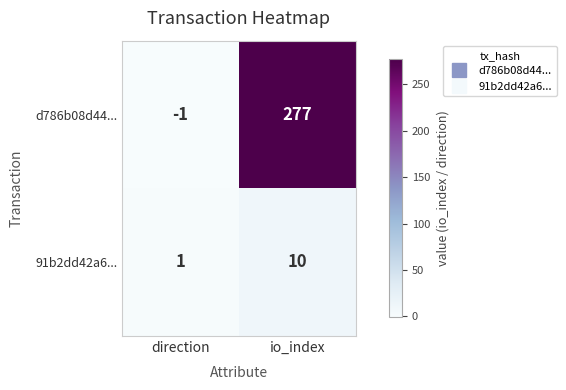

What is the average value of the 91b2dd42a6... series?

6